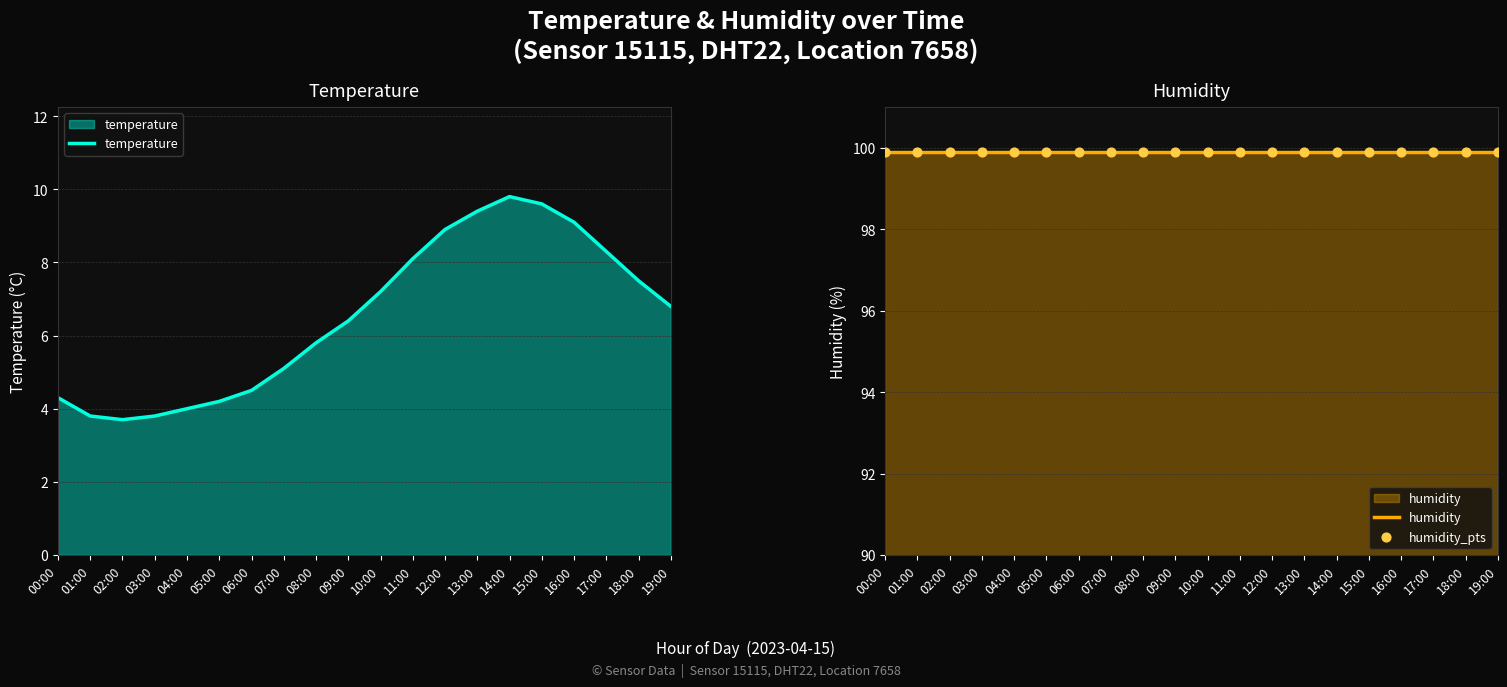

Which series has the largest total across all categories?

humidity